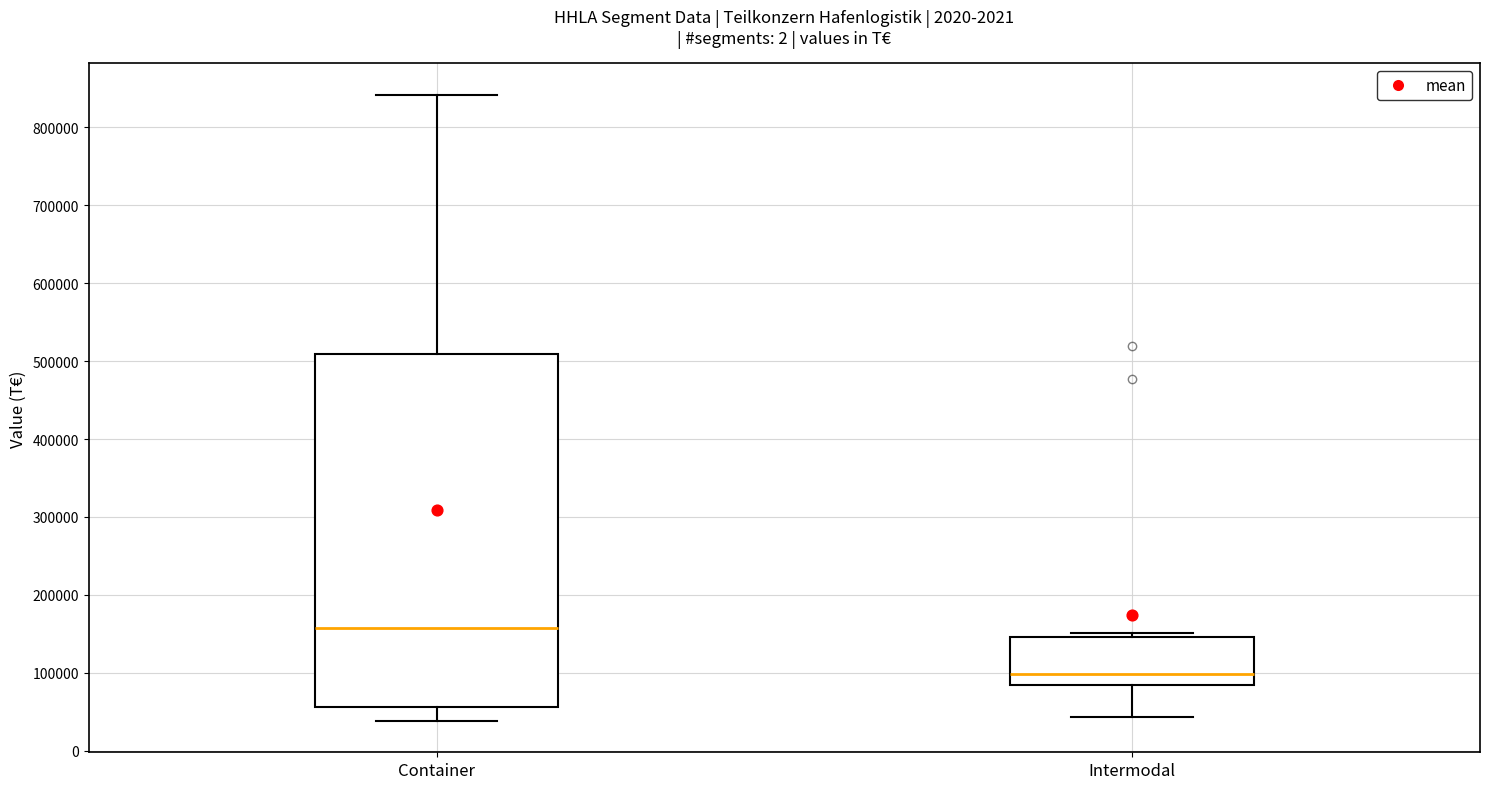

Reading left to right, read every box against the y-axis: the position of its median line, the range the box covers, and the ends of its whiskers. The values are not printed on the chart, so give them approximately, as read against the axis.

Container: median 160000, box 60000 to 510000, whiskers 40000 to 840000
Intermodal: median 100000, box 80000 to 150000, whiskers 40000 to 150000 (just above the box's upper edge)